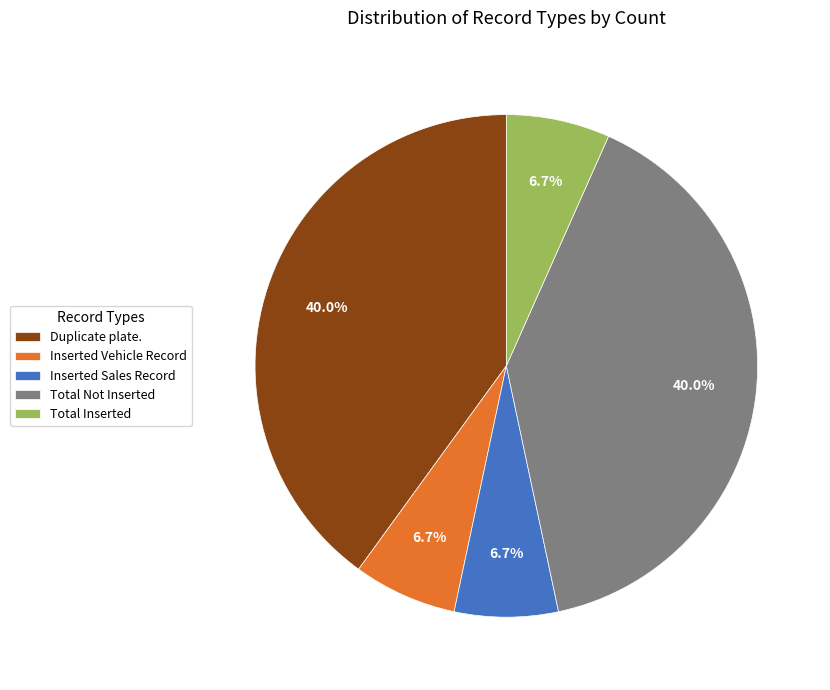

To the nearest percent, what is the difference between the largest and smallest slice percentages?

33%